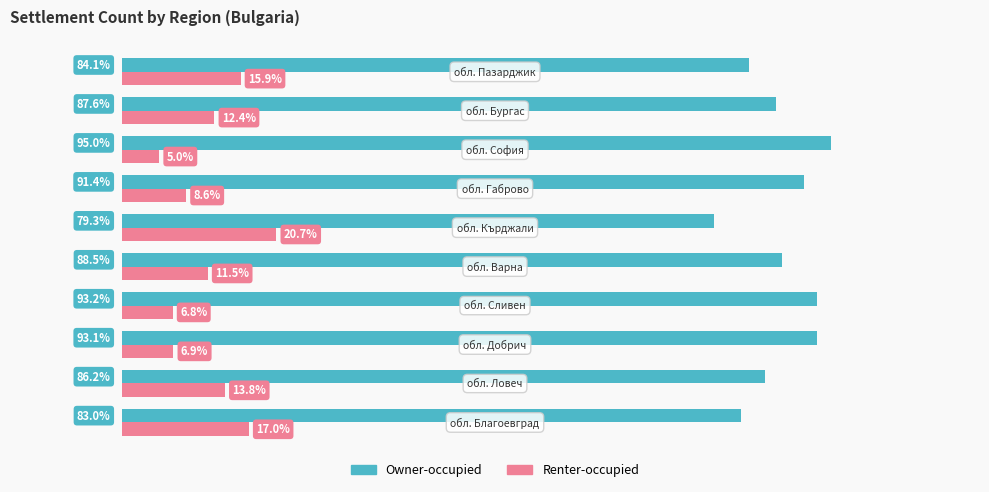

List the series in order of their overall mean, lowest first.

Renter-occupied, Owner-occupied